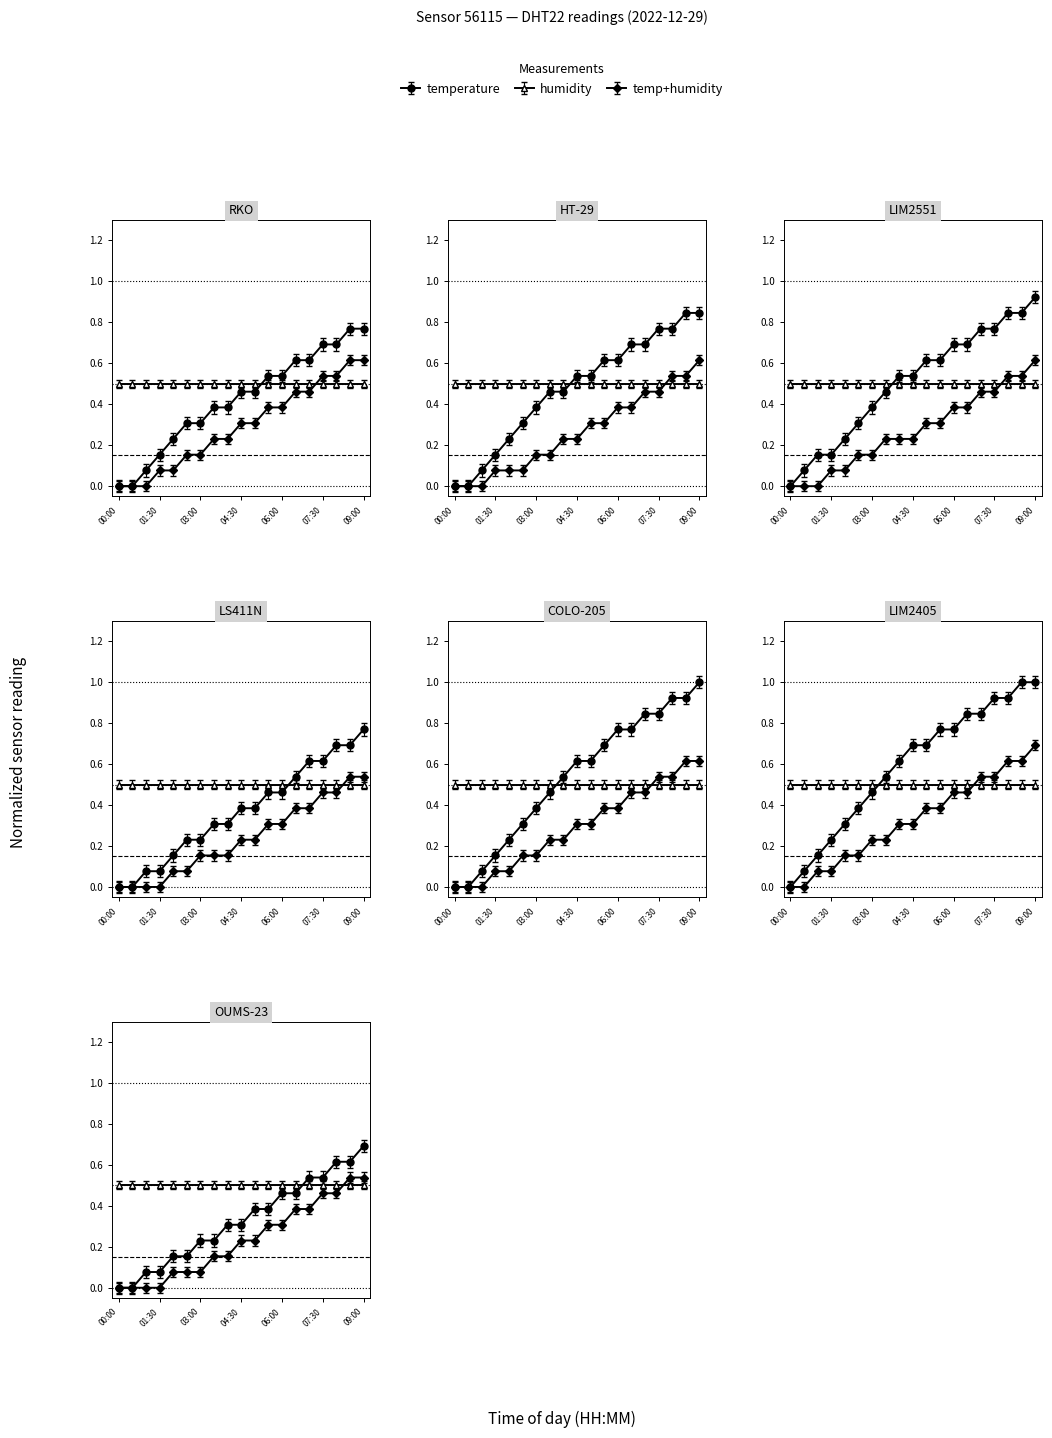

List the labels in order of value, largest first.

08:30, 09:00, 07:30, 08:00, 06:30, 07:00, 05:30, 06:00, 04:30, 05:00, 03:30, 04:00, 02:30, 03:00, 02:00, 01:30, 01:00, 00:00, 00:30